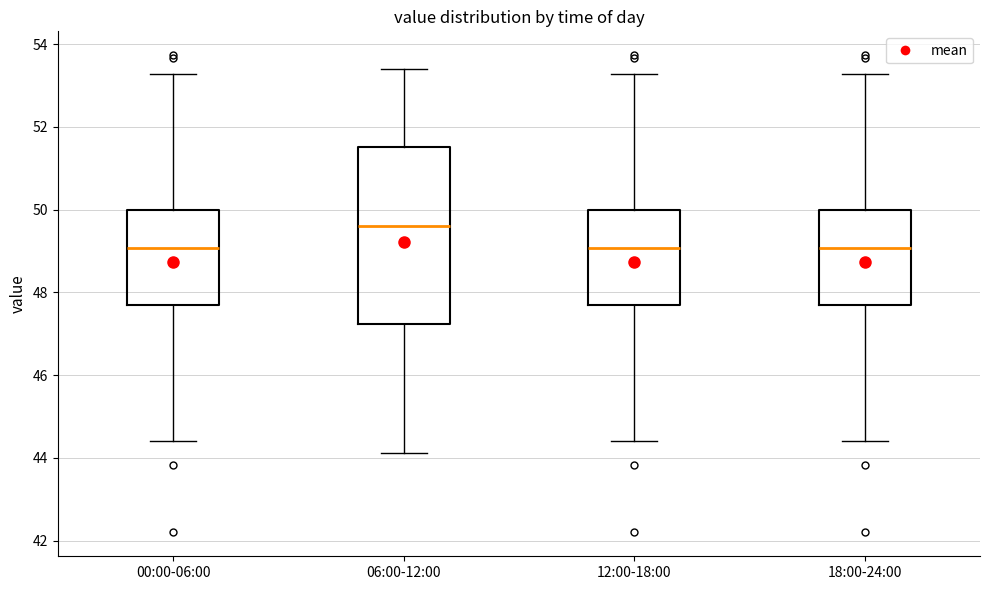

Comparing the boxes themselves (not the whiskers), which one is the tallest?

06:00-12:00